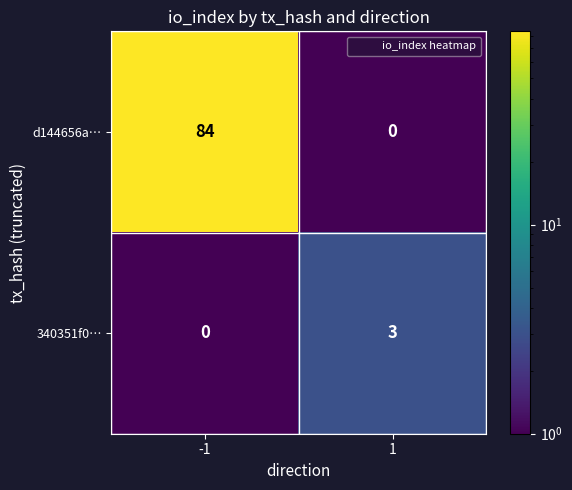

List the series in order of their peak value, highest first.

d144656a…, 340351f0…